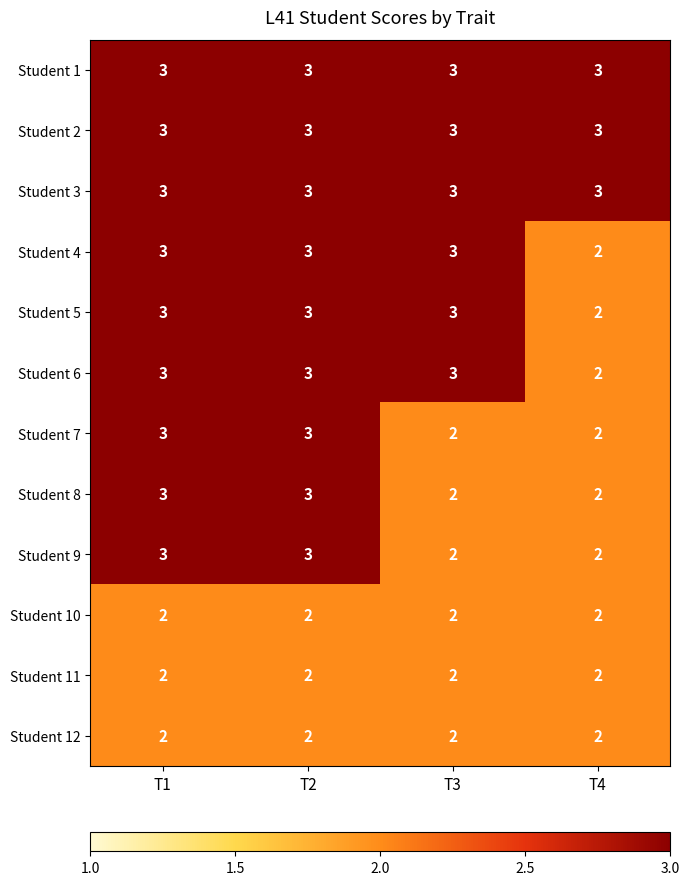

What is the sum of the Student 12 values at T1 and T4?

4